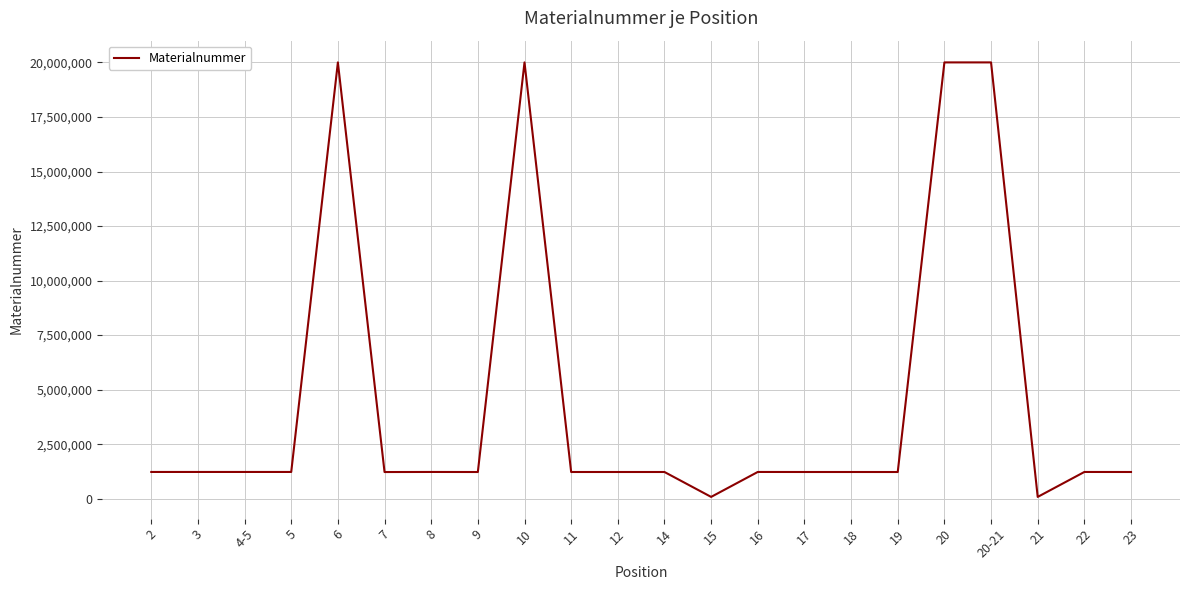

What is the difference between the maximum and minimum values?

19922082